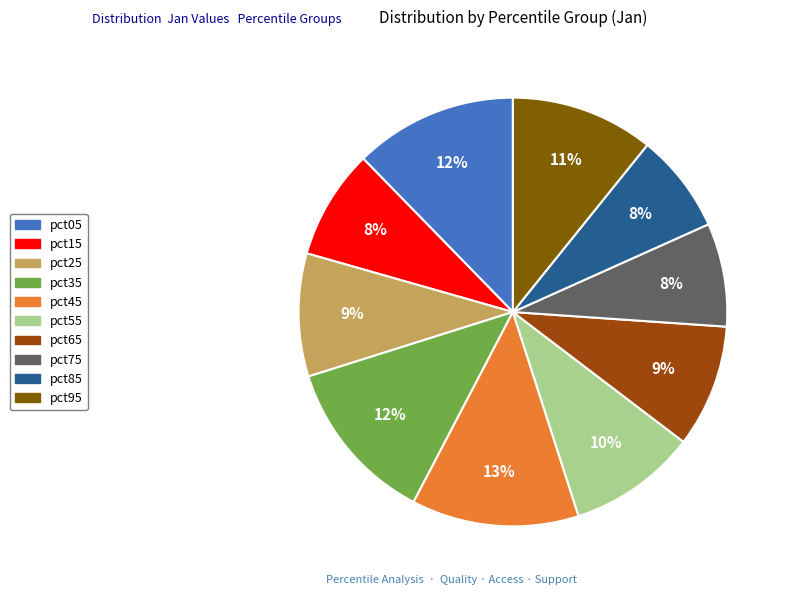

Is there any slice that represents more than half of the pie?

No